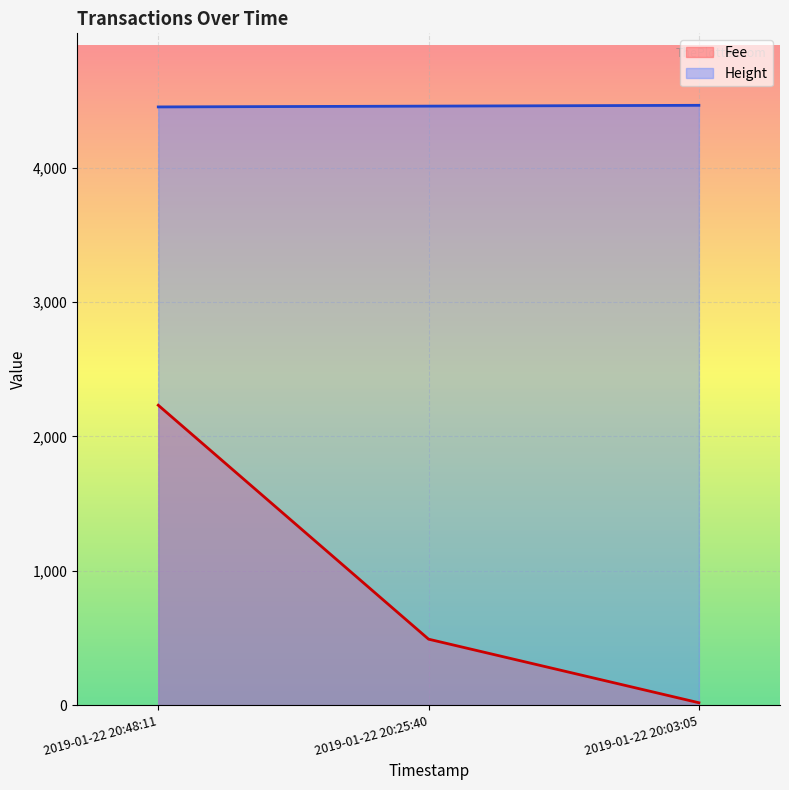

At which category does the chart reach its minimum across all series?

2019-01-22 20:03:05